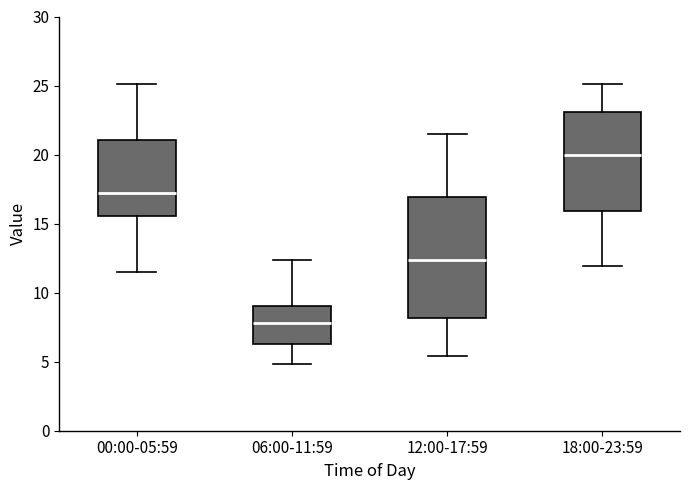

Reading left to right, read every box against the y-axis: the position of its median line, the range the box covers, and the ends of its whiskers. The values are not printed on the chart, so give them approximately, as read against the axis.

00:00-05:59: median 17.0, box 15.5 to 21.0, whiskers 11.5 to 25.0
06:00-11:59: median 8.0, box 6.5 to 9.0, whiskers 5.0 to 12.5
12:00-17:59: median 12.5, box 8.0 to 17.0, whiskers 5.5 to 21.5
18:00-23:59: median 20.0, box 16.0 to 23.0, whiskers 12.0 to 25.0